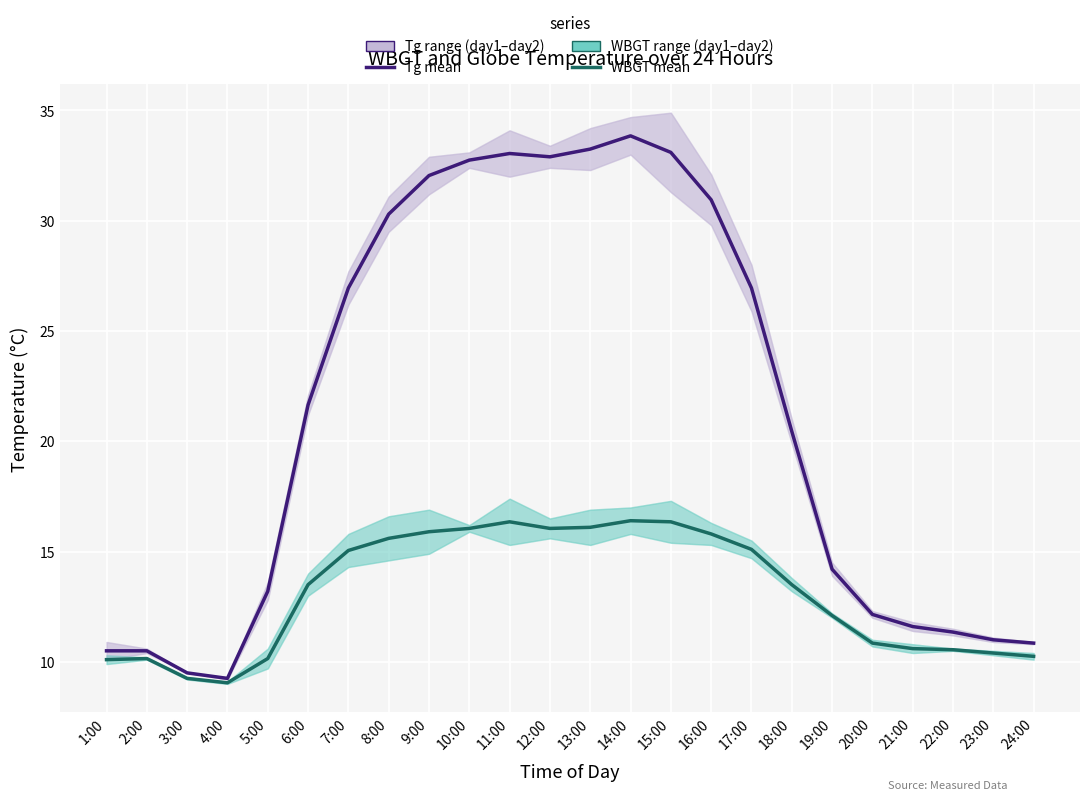

Where is Tg (Globe Temperature) nearest to the value 21?

18:00